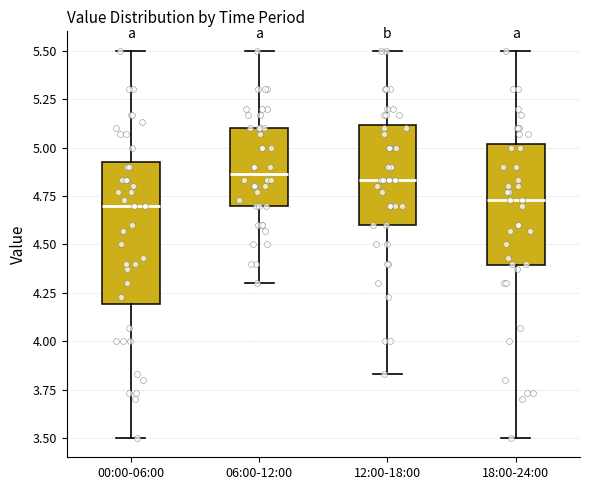

Comparing the boxes themselves (not the whiskers), which one is the tallest?

00:00-06:00